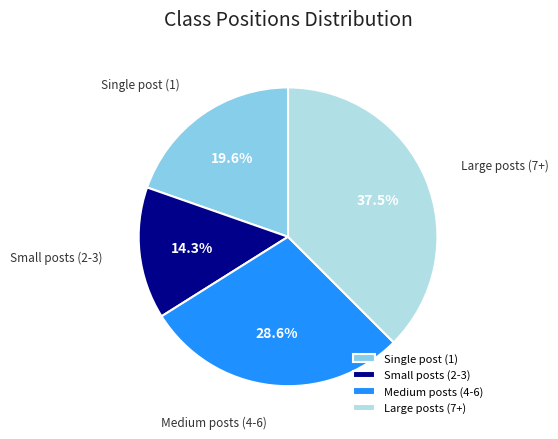

To the nearest percent, what is the average slice percentage?

25%